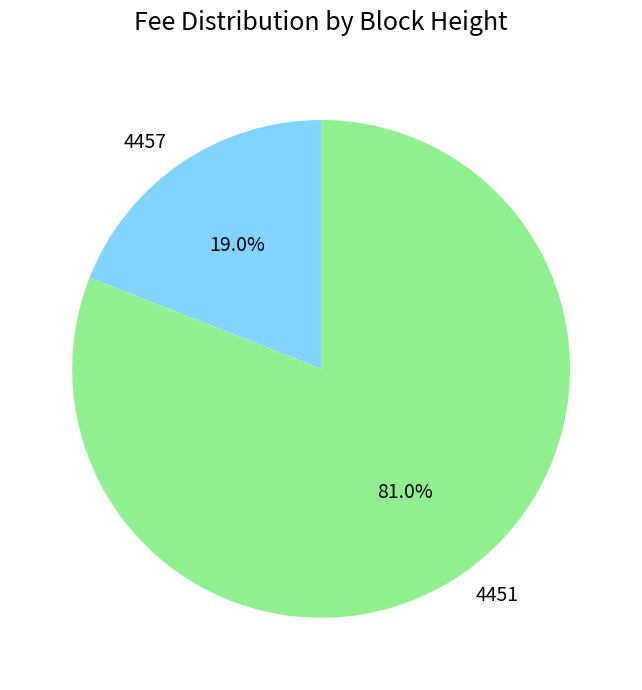

Which slice represents more than half of the pie?

4451